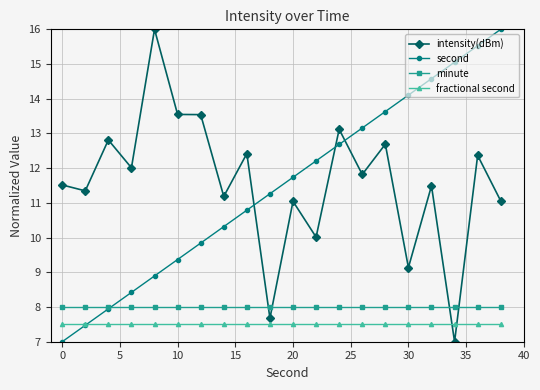

What is the value of the intensity(dBm) point at the 7th from the left?

13.5